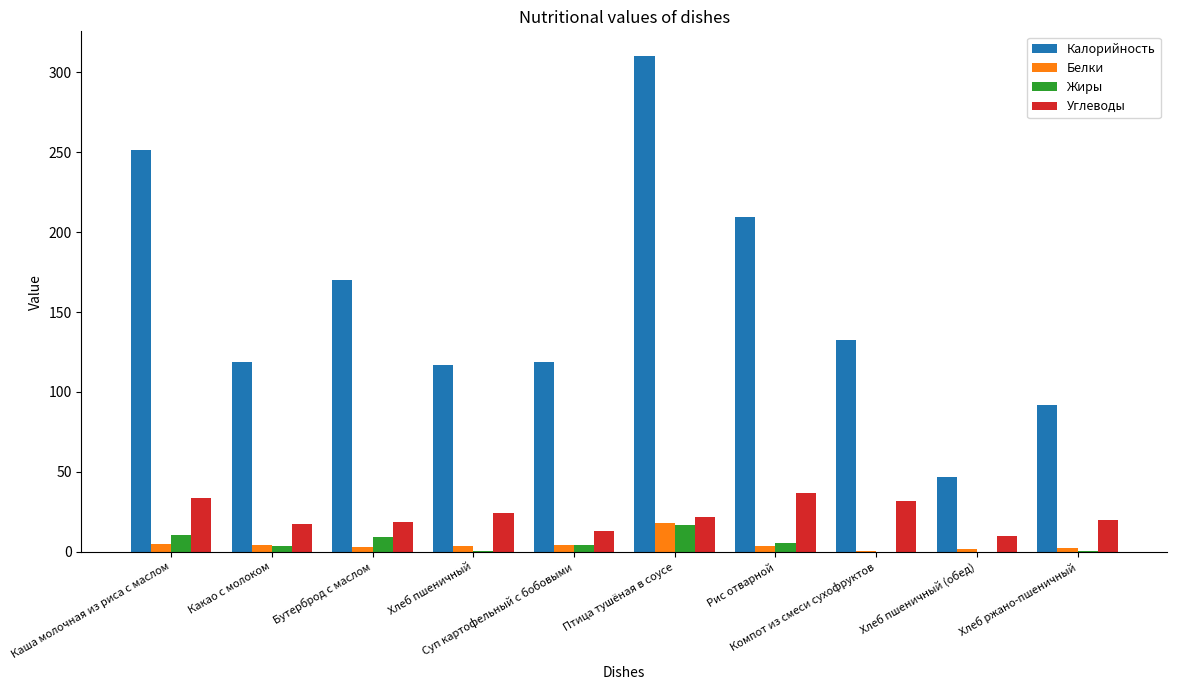

How many data points does each series have?

10